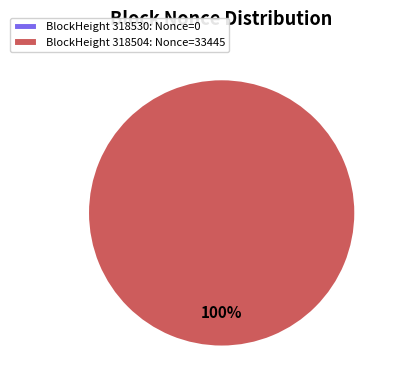

Combined, do 318504 and 318530 account for over 50%?

Yes